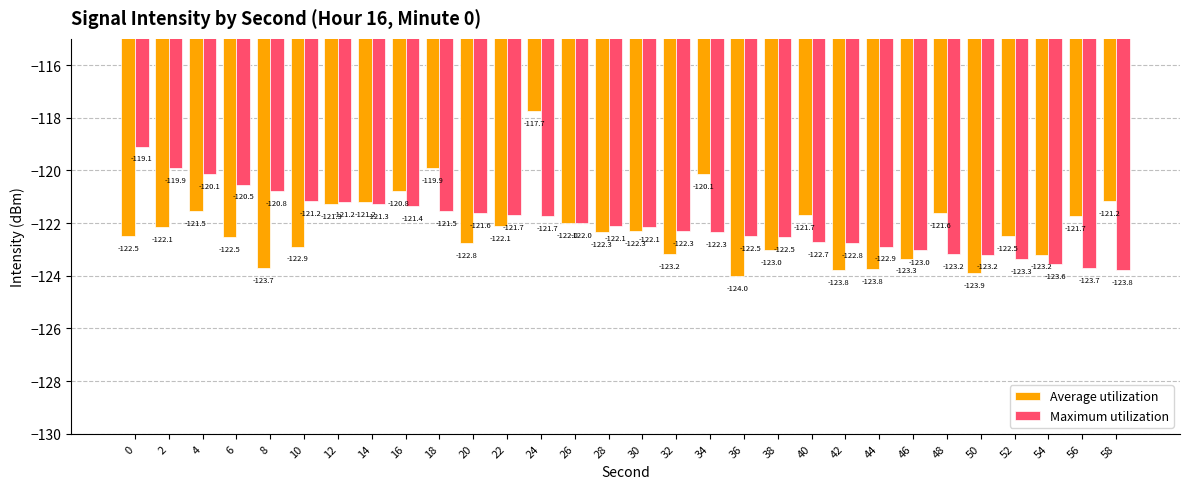

What is the maximum value shown in the chart?

-117.7